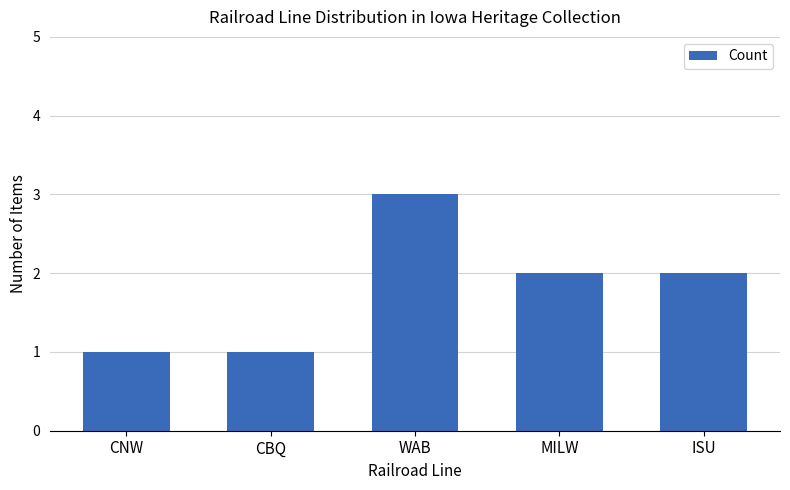

At which label does the data first exceed 2?

WAB